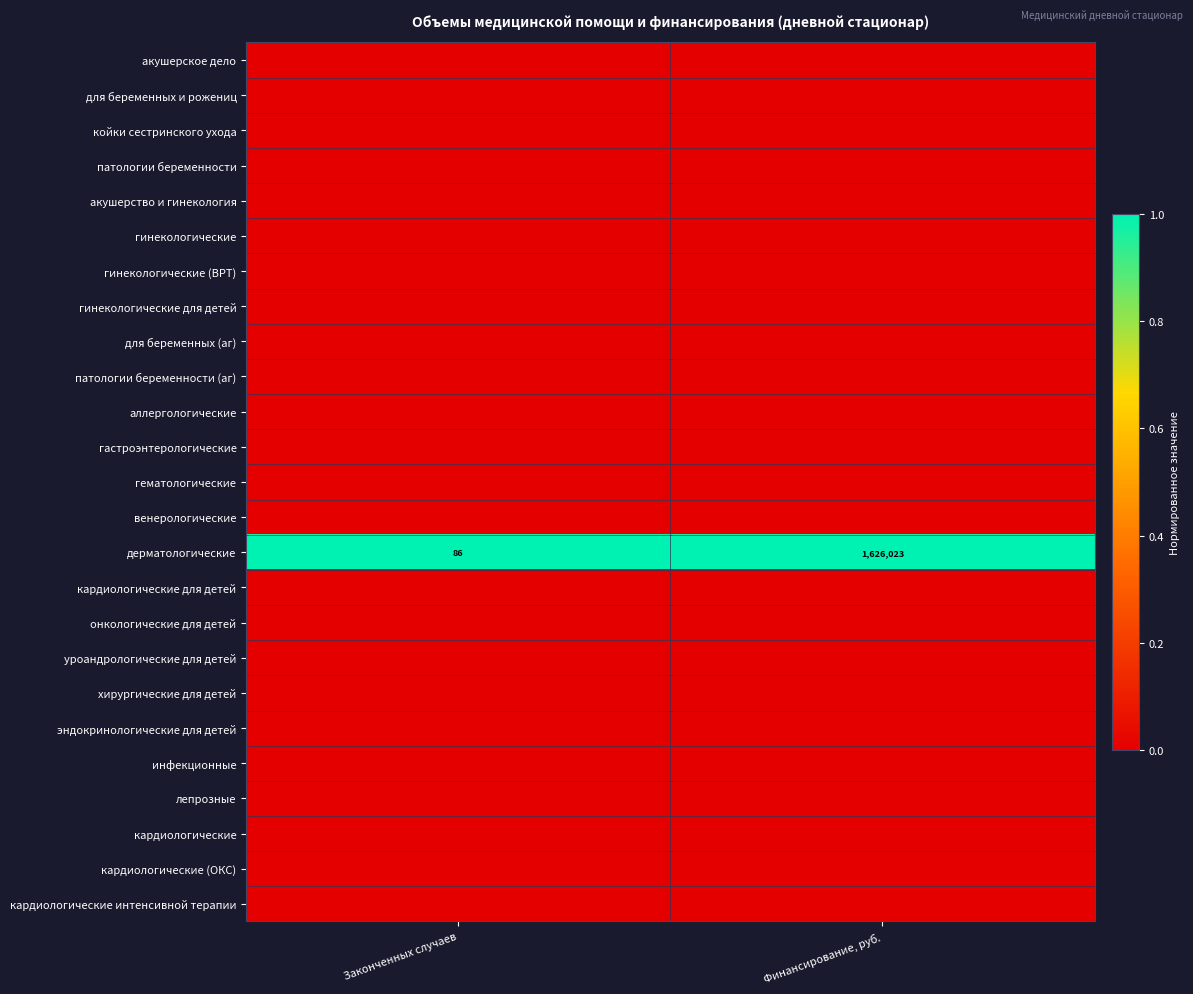

The дерматологические series shows 153 at Законченных случаев. True or false?

False